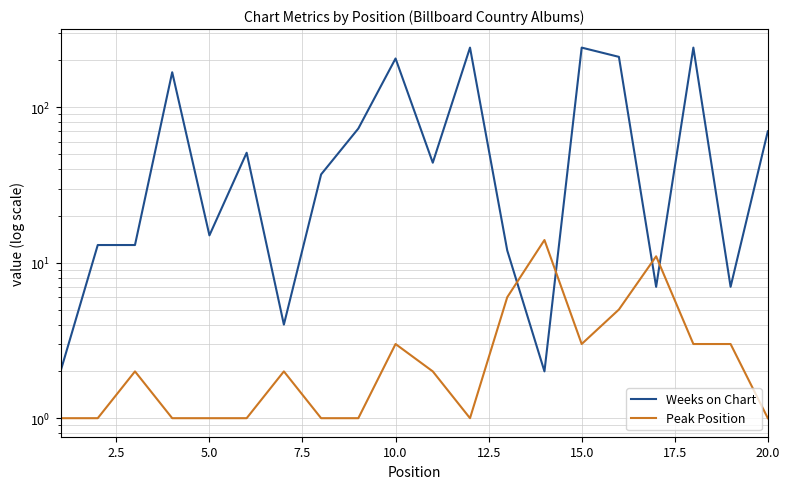

At 20.0, list the series in order from largest to smallest.

Weeks on Chart, Peak Position